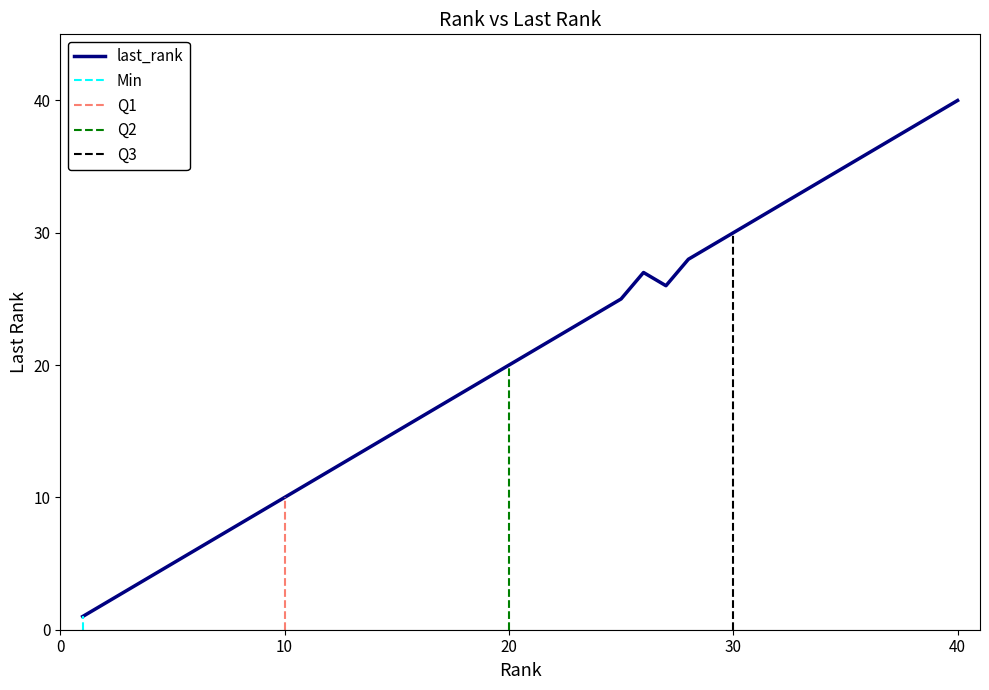

What is the average value?

20